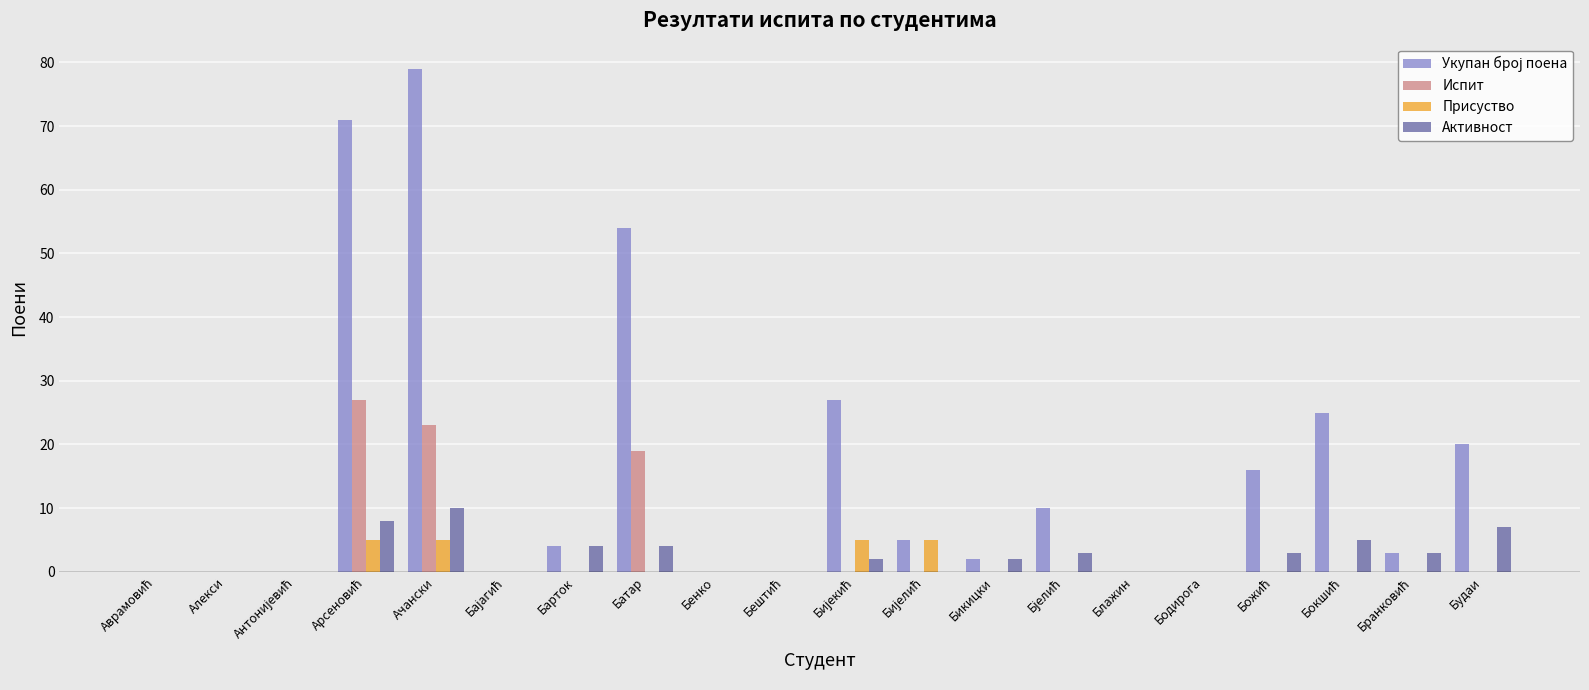

How many categories are shown in the chart?

20